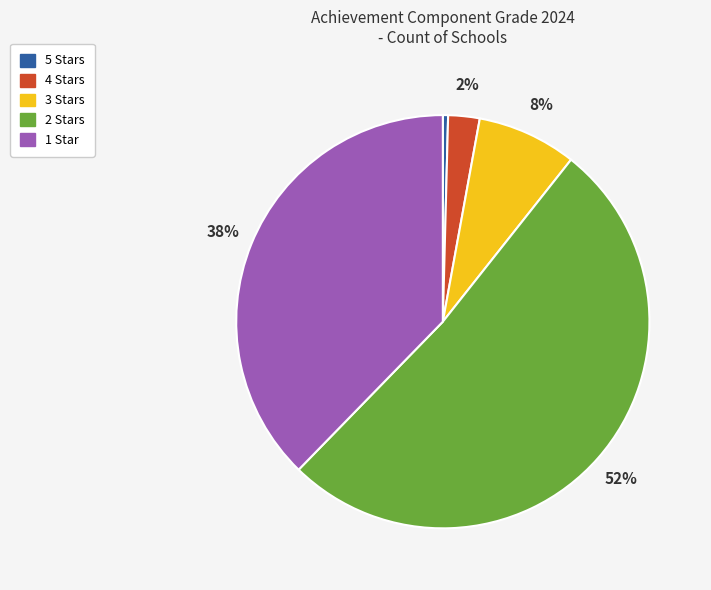

Rank the categories by value from lowest to highest.

5 Stars, 4 Stars, 3 Stars, 1 Star, 2 Stars